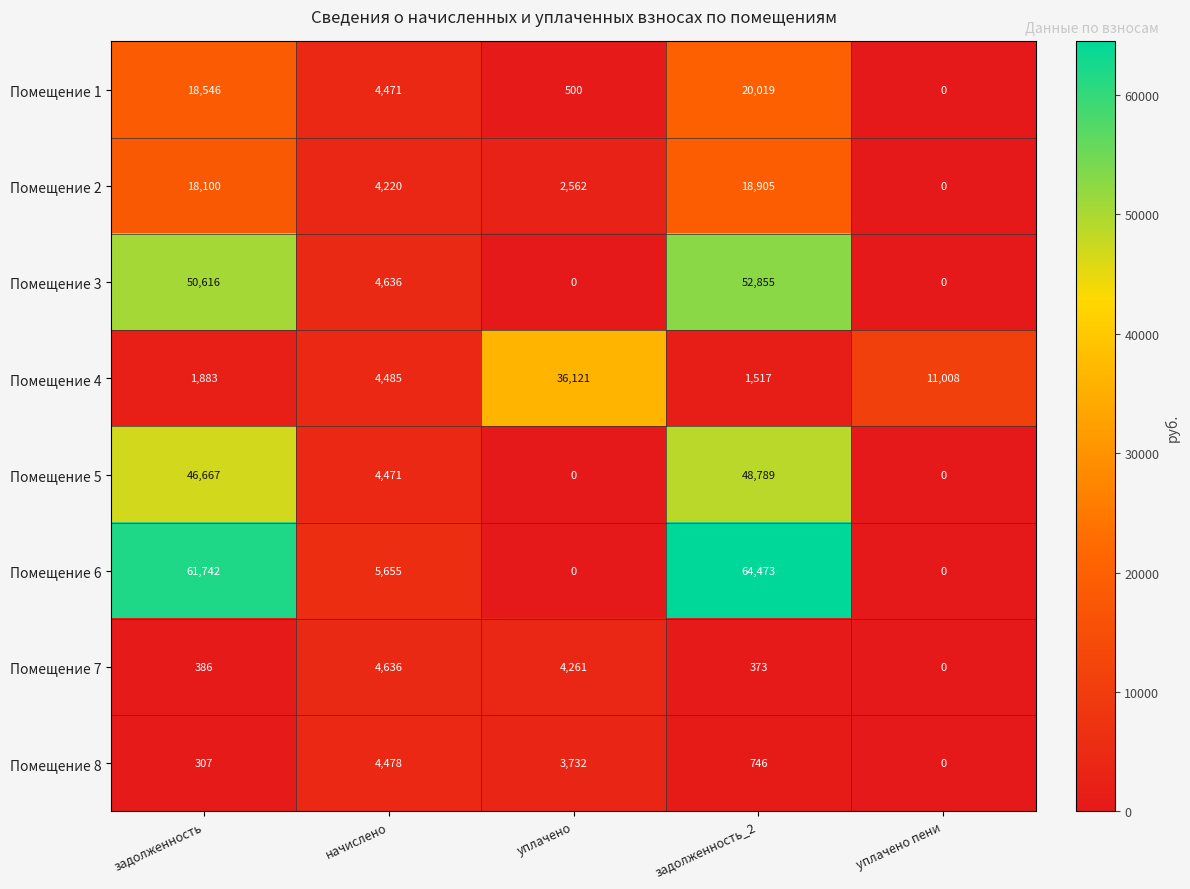

Which series has the largest range (max minus min)?

Помещение 6